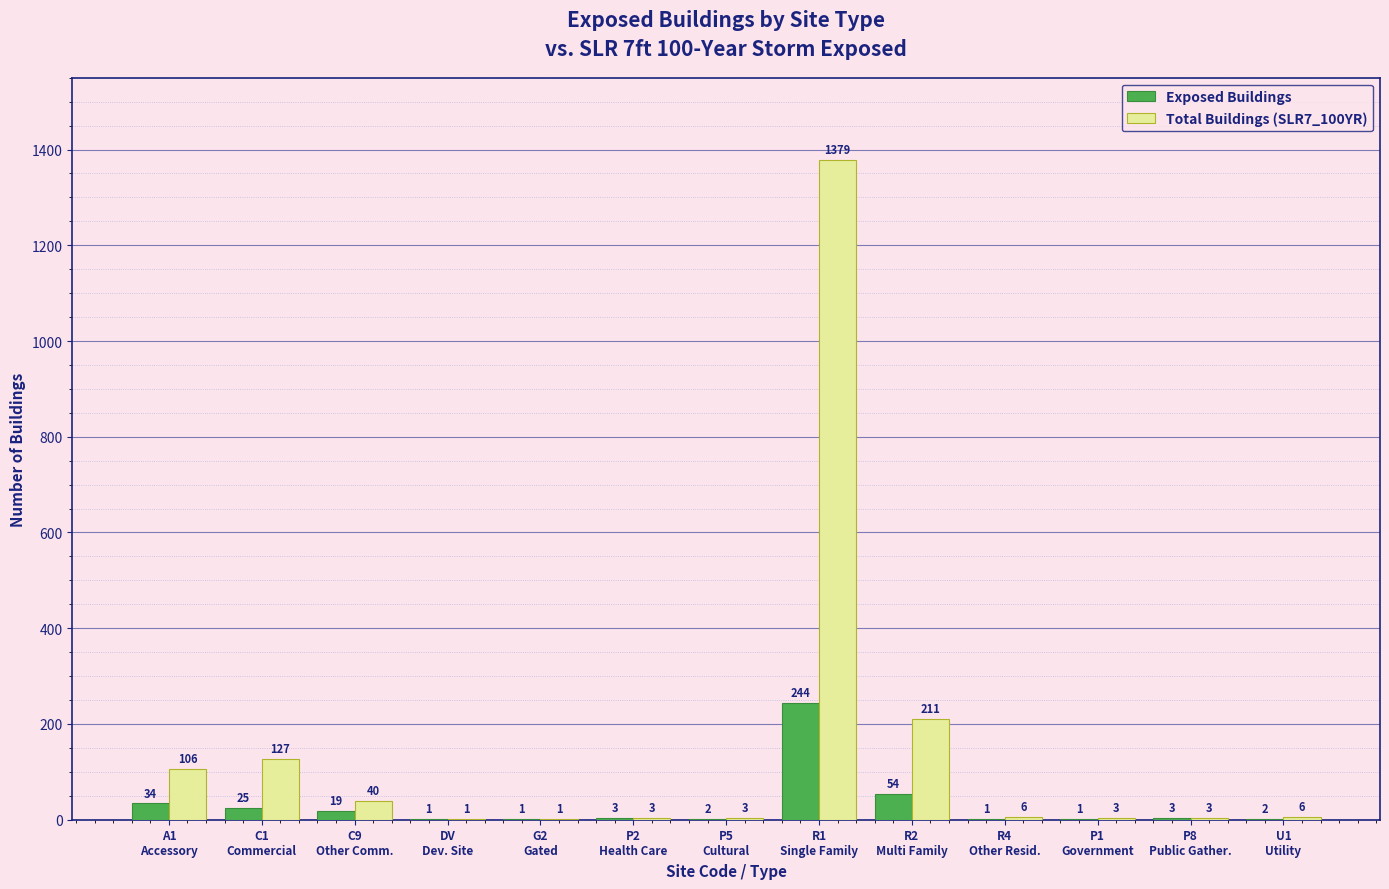

What is the sum of all Exposed Buildings values?

390